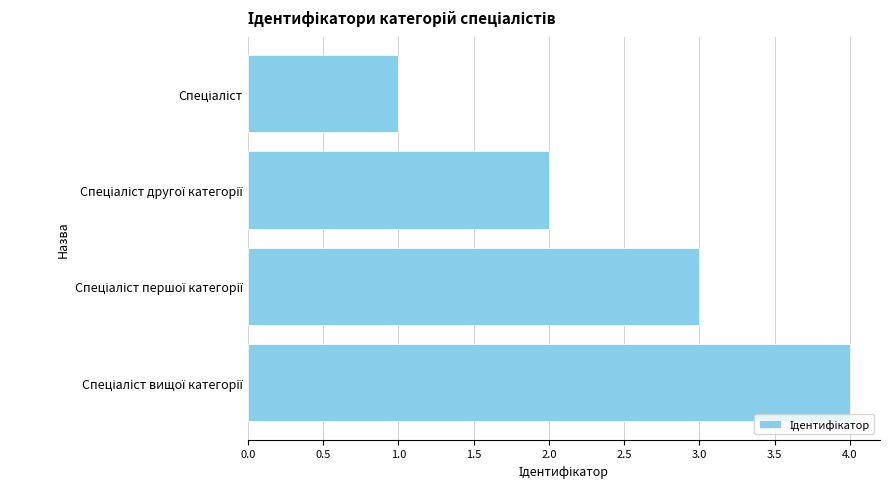

What is the maximum value shown in the chart?

4